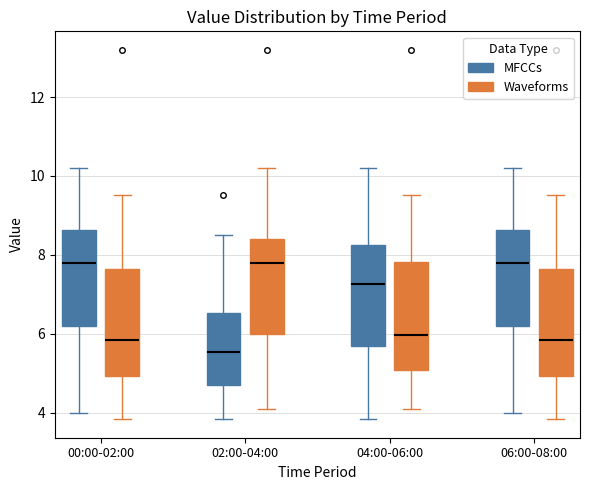

Where is the upper edge of the box for 06:00-08:00 (MFCCs) on the y-axis? The values are not printed on the chart, so give them approximately, as read against the axis.

8.6